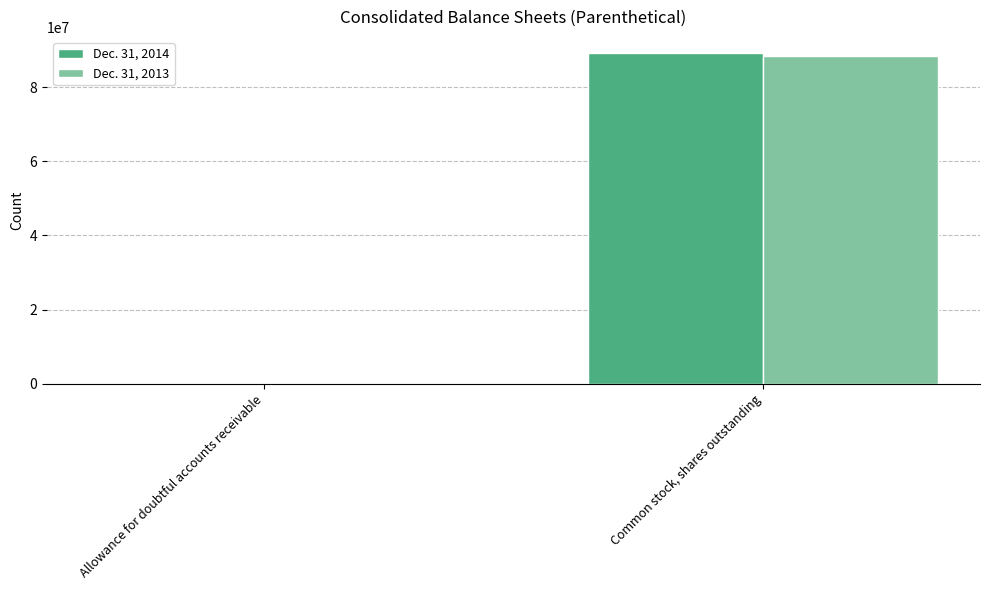

The value of Dec. 31, 2014 at Common stock, shares outstanding is 89076578. True or false?

True